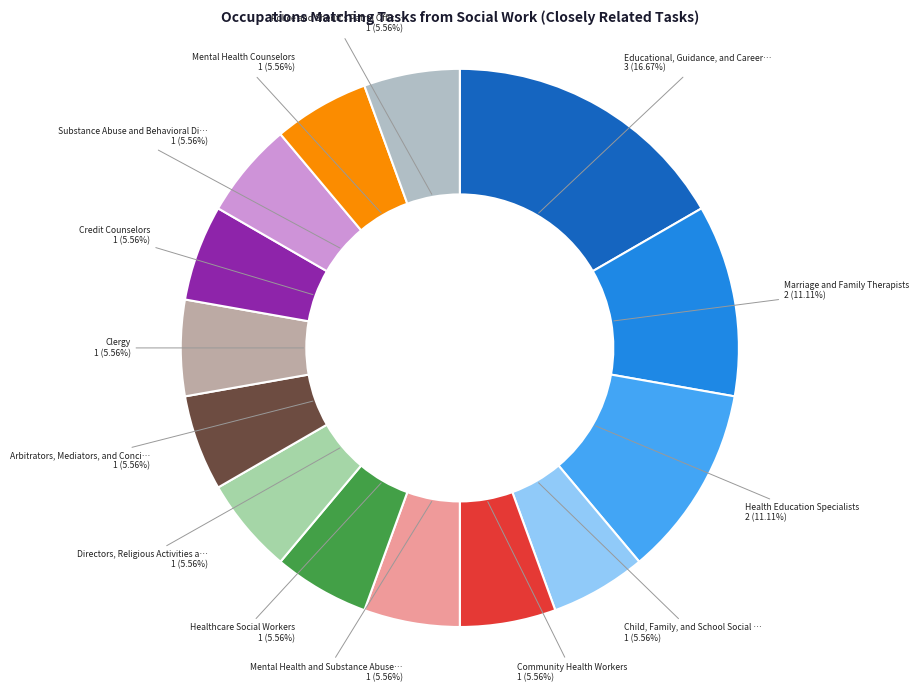

To the nearest percent, what is the average slice percentage?

7%